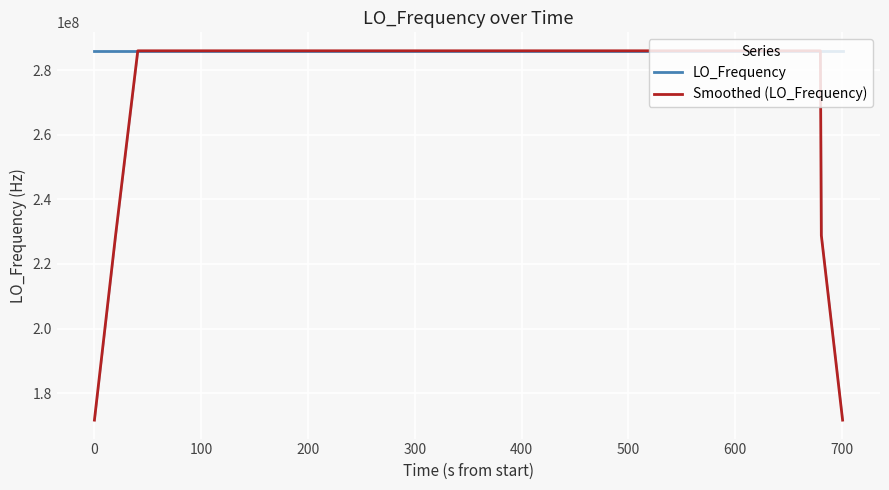

Rank the series by their maximum value, from highest to lowest.

LO_Frequency, Smoothed (LO_Frequency)